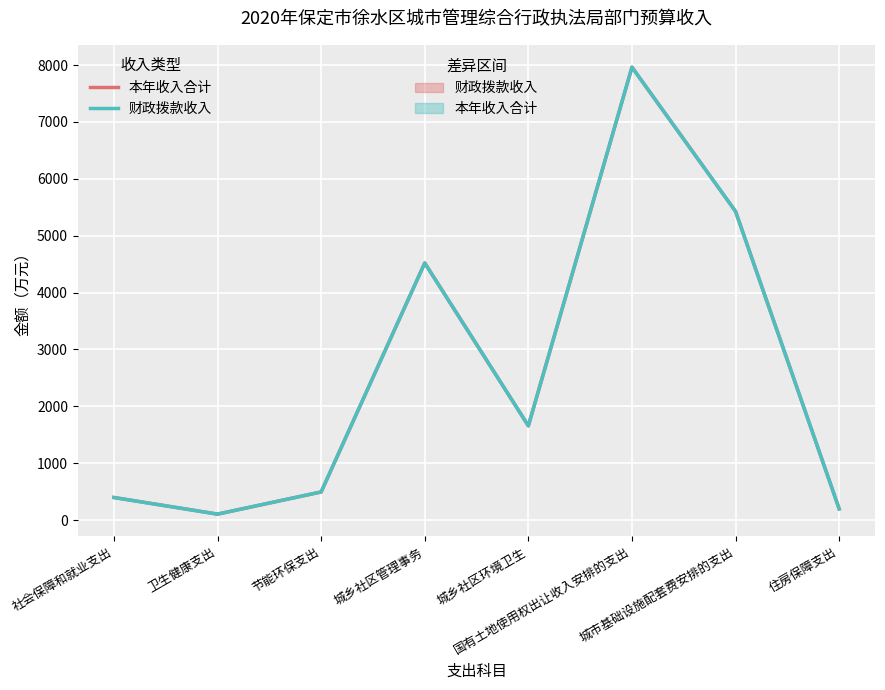

What position from the left is 国有土地使用权出让收入安排的支出?

6